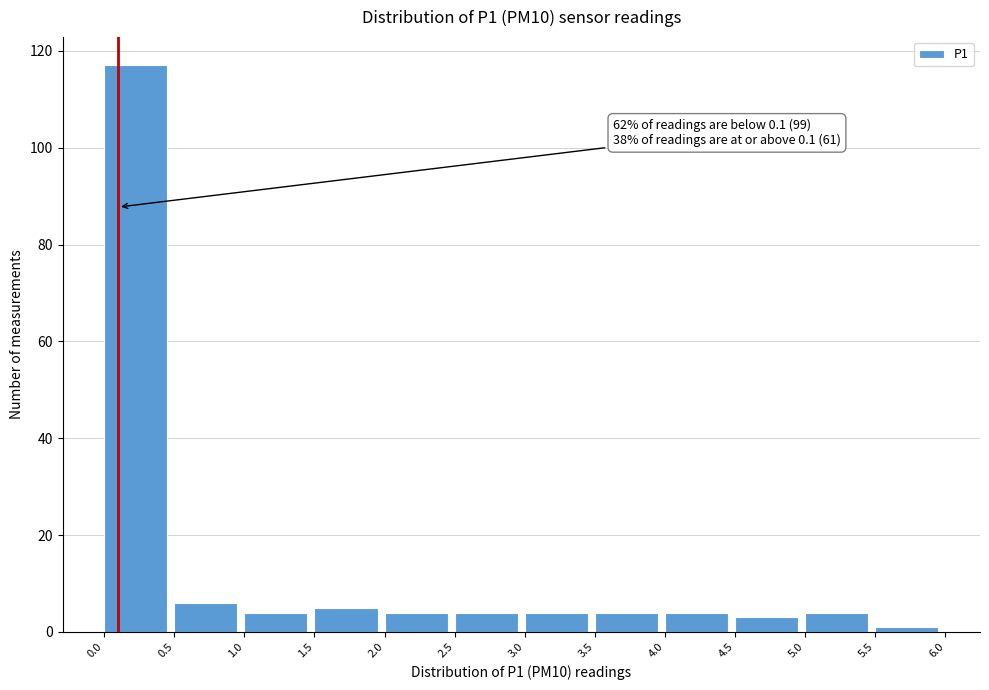

Over which range of the x-axis is the bar tallest?

0.0 to 0.5